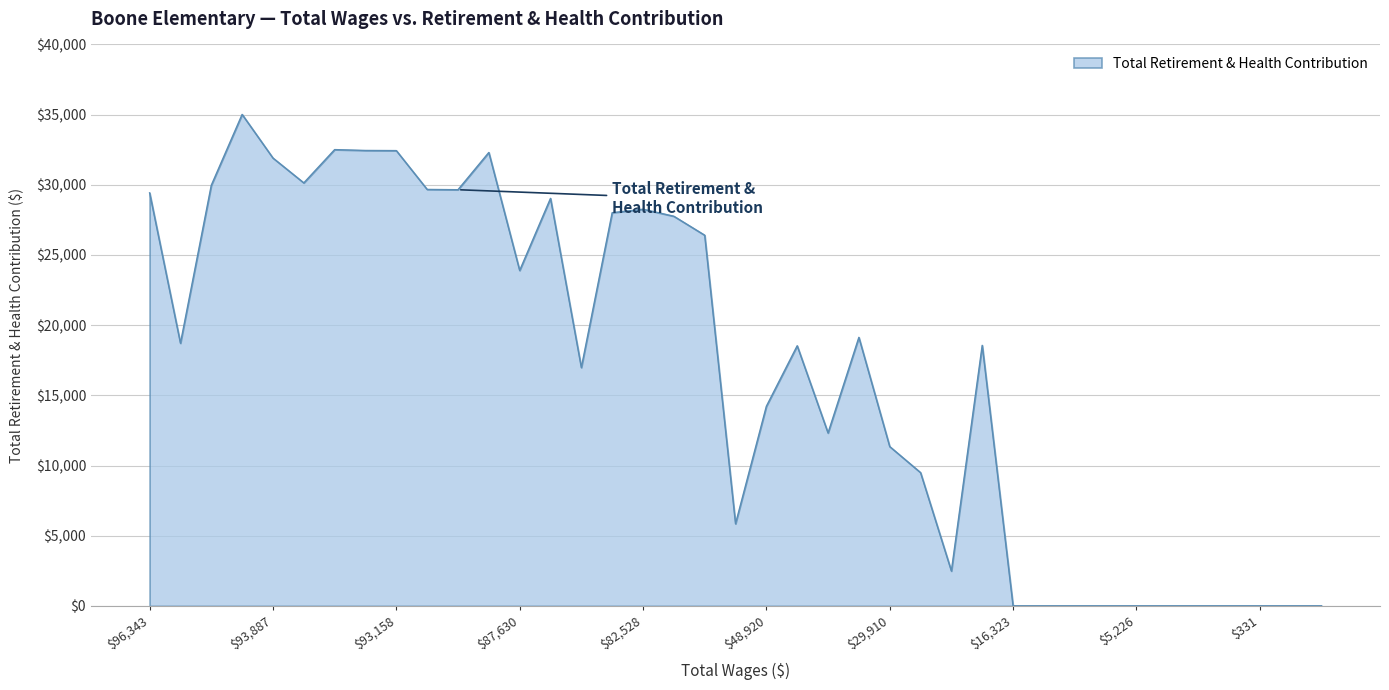

Does the chart have visible grid lines?

Yes